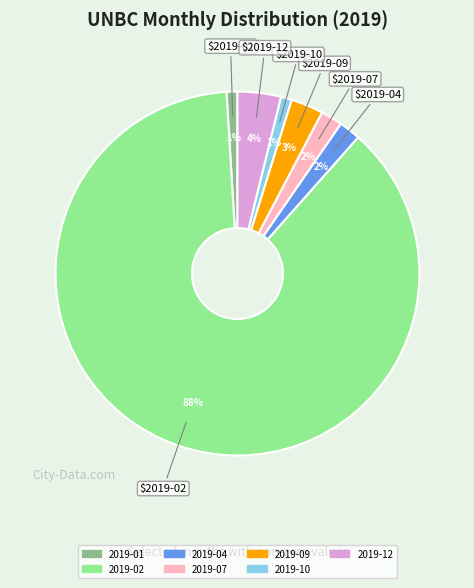

What is the largest slice in the pie chart?

2019-02